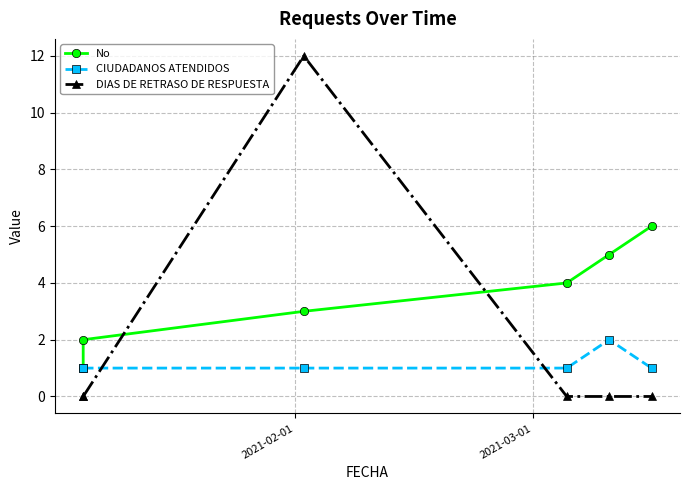

How many values in DIAS DE RETRASO DE RESPUESTA are above zero?

1